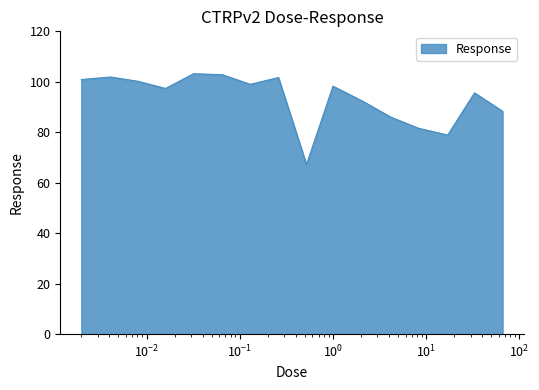

What is the minimum value shown in the chart?

67.2